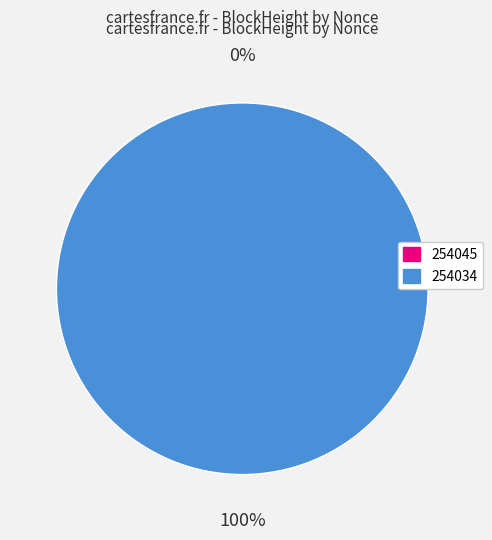

To the nearest percent, what percentage of the pie is 254034?

100%